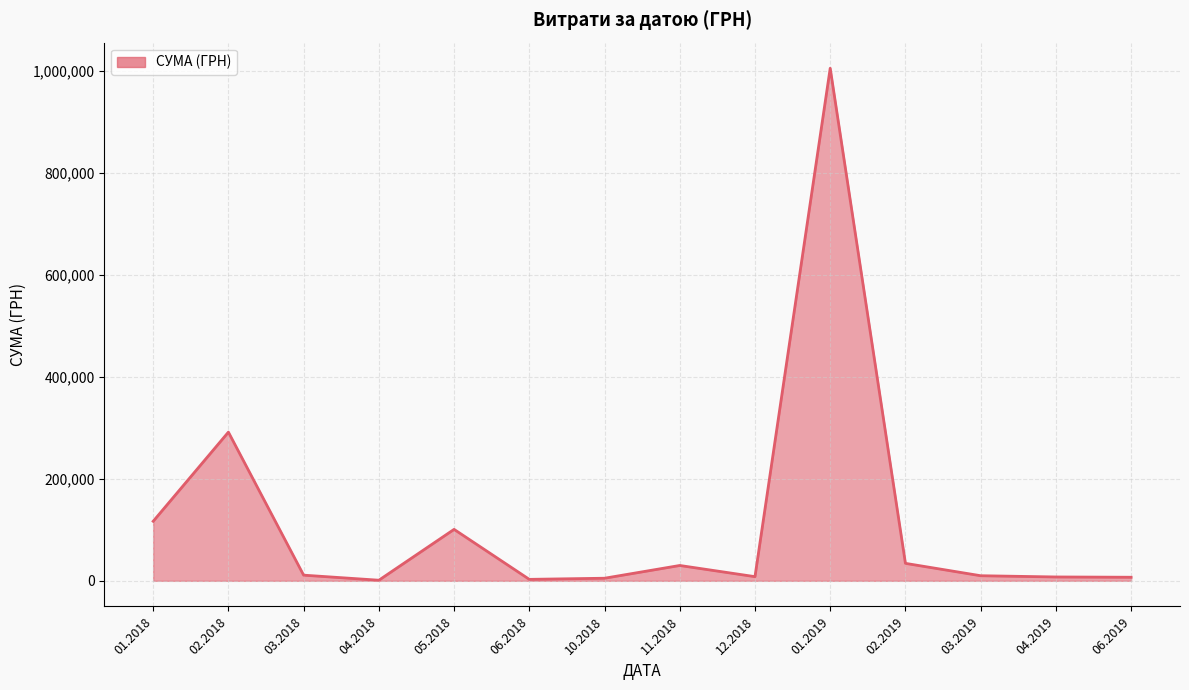

What is the difference between the maximum and minimum values?

1003679.5